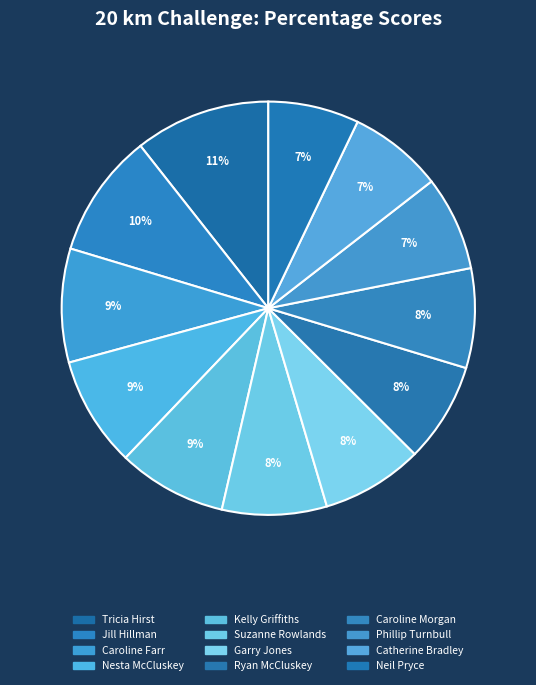

What percentage is the Ryan McCluskey slice, to the nearest percent?

8%